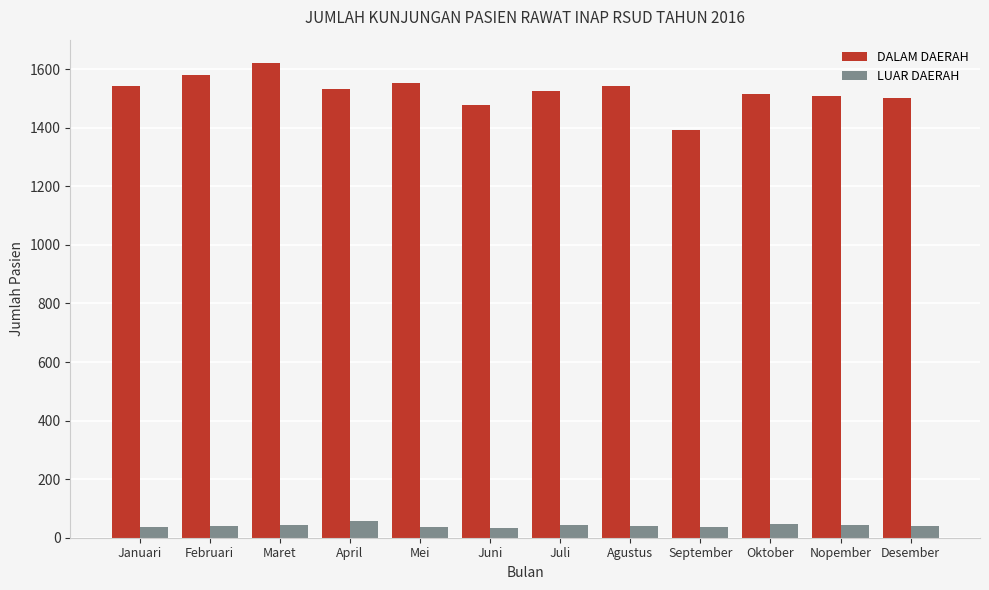

Are the bars horizontal?

No